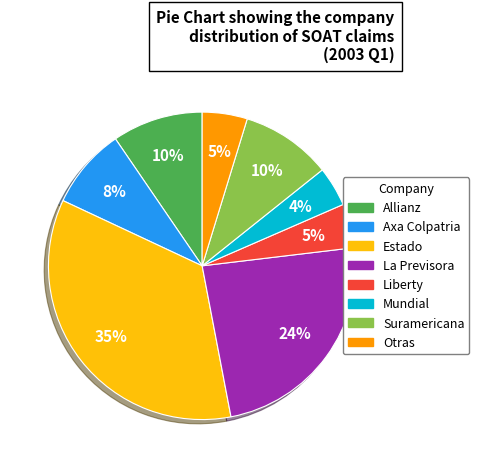

How many segments does this pie chart have?

8